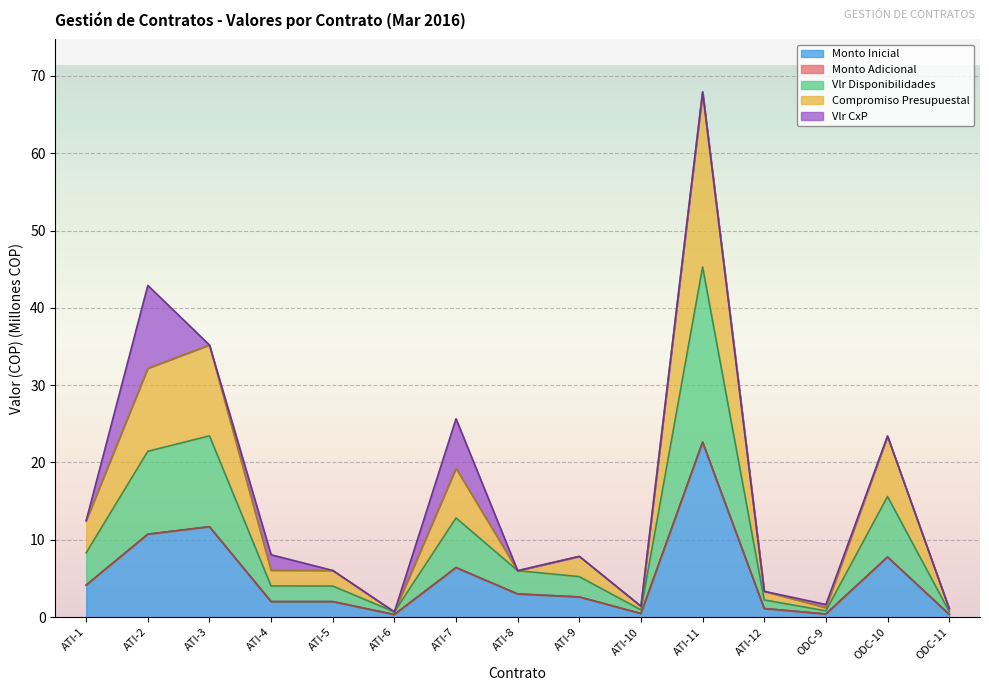

True or false: Compromiso Presupuestal and Vlr Disponibilidades cross at least once.

False